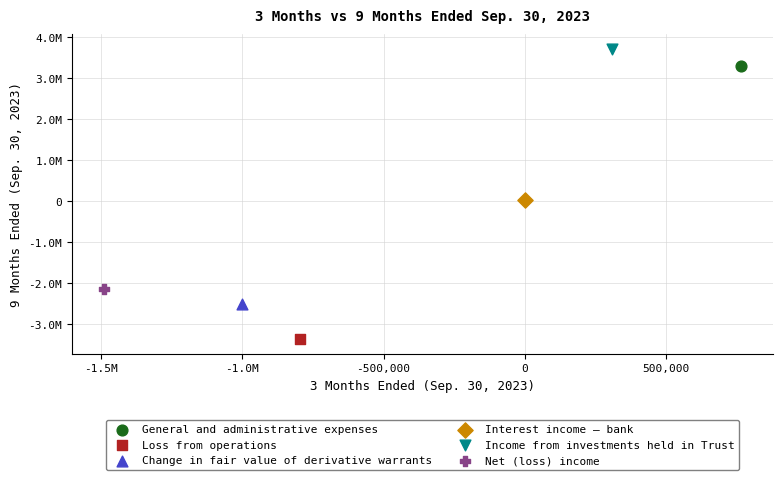

What are all the series names shown in the legend?

General and administrative expenses, Loss from operations, Change in fair value of derivative warrants, Interest income – bank, Income from investments held in Trust, Net (loss) income